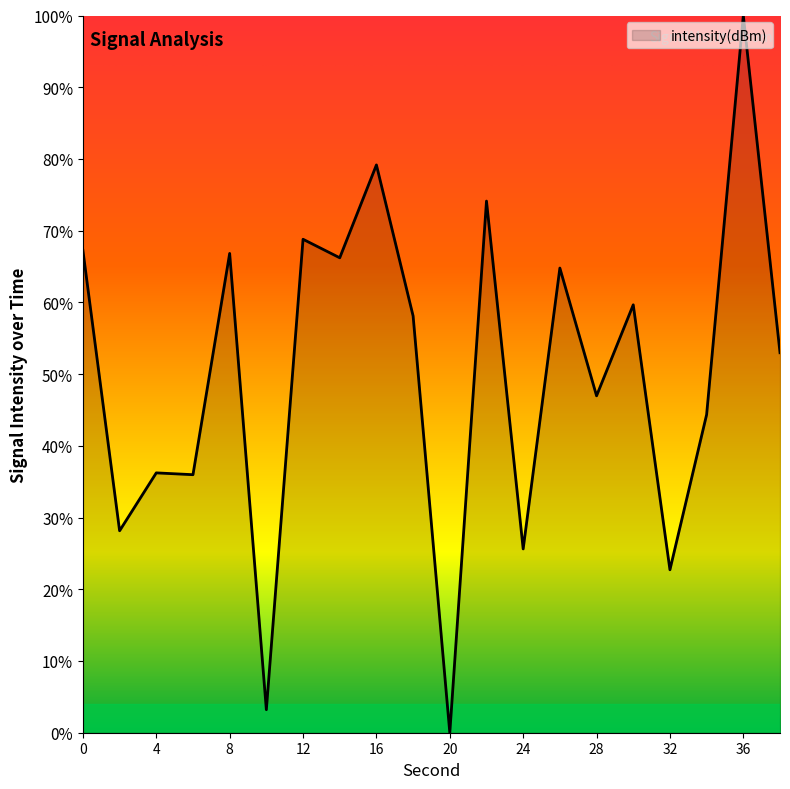

What is the maximum value shown in the chart?

100.0